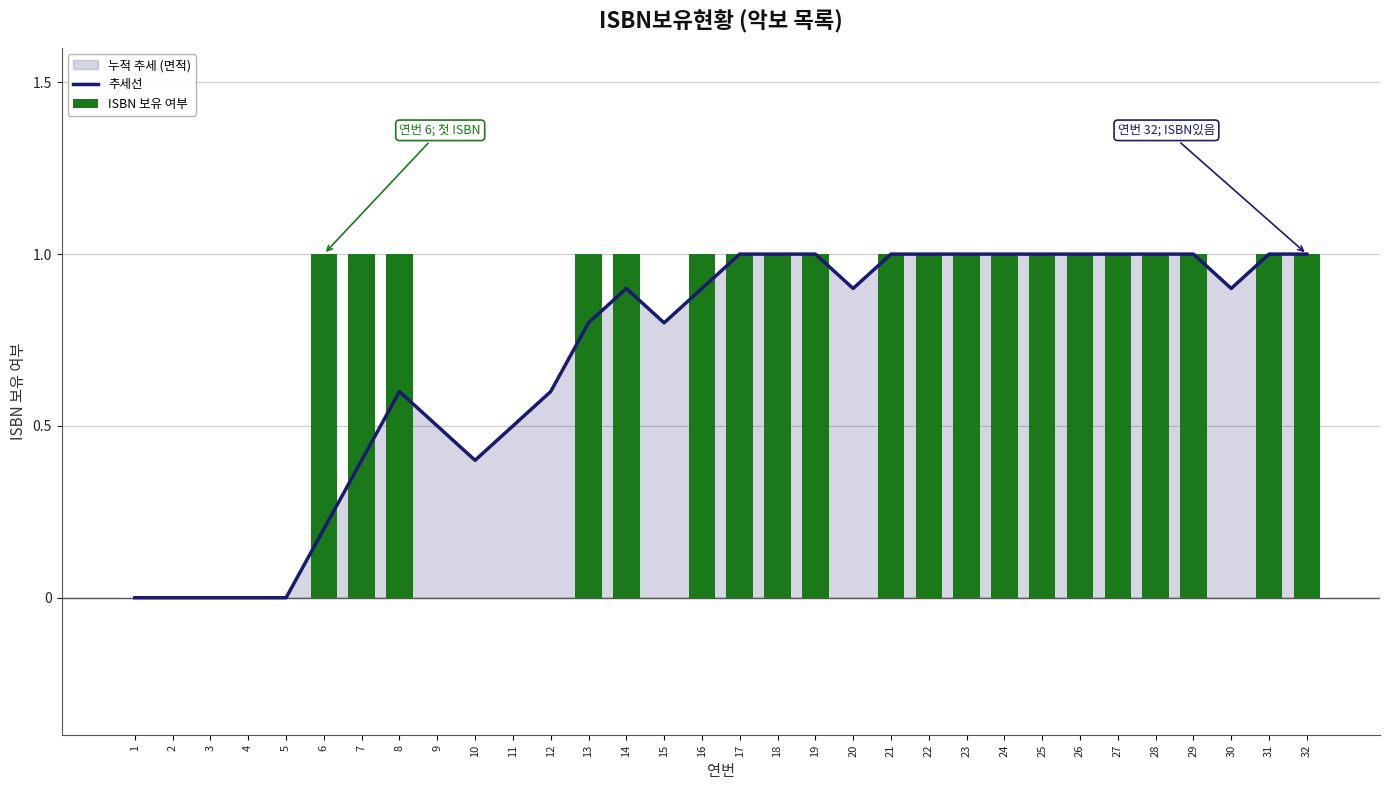

The 추세선 series shows 0.2 at 6. True or false?

True